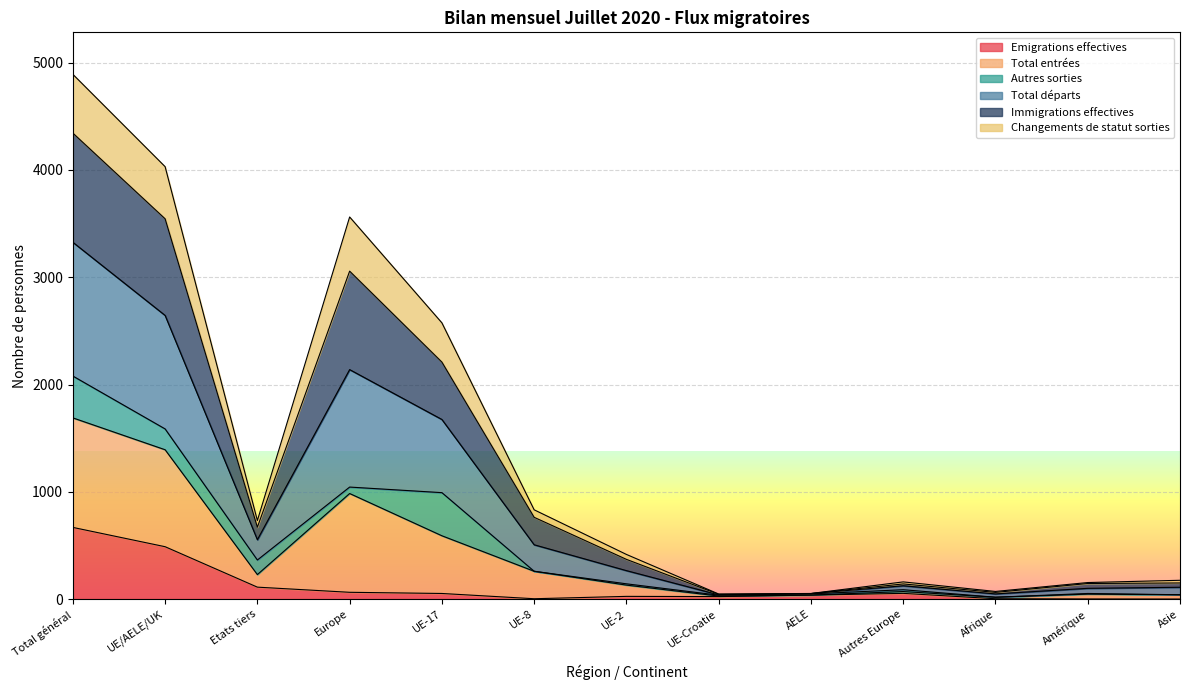

What is the maximum value for Emigrations effectives?

668